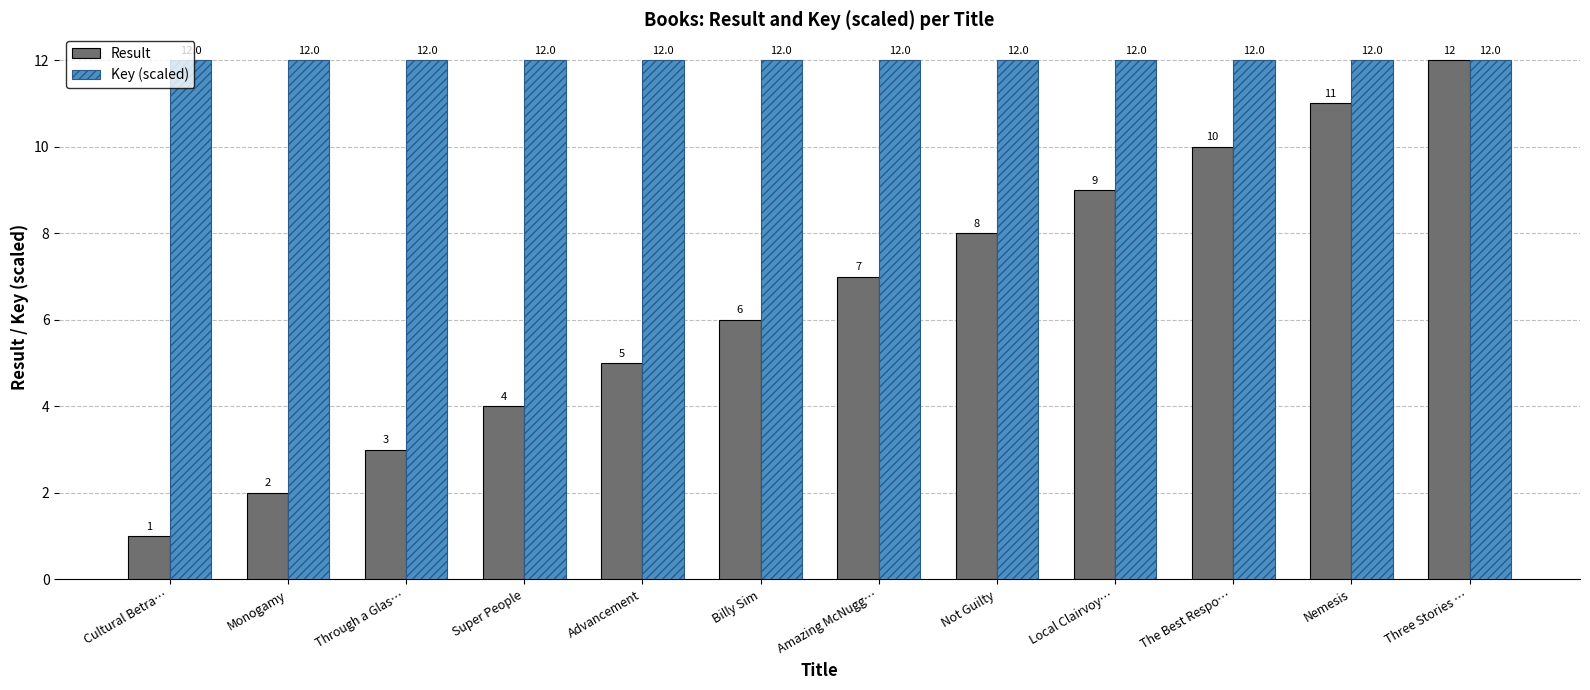

At which label is Result closest to 6?

Billy Sim